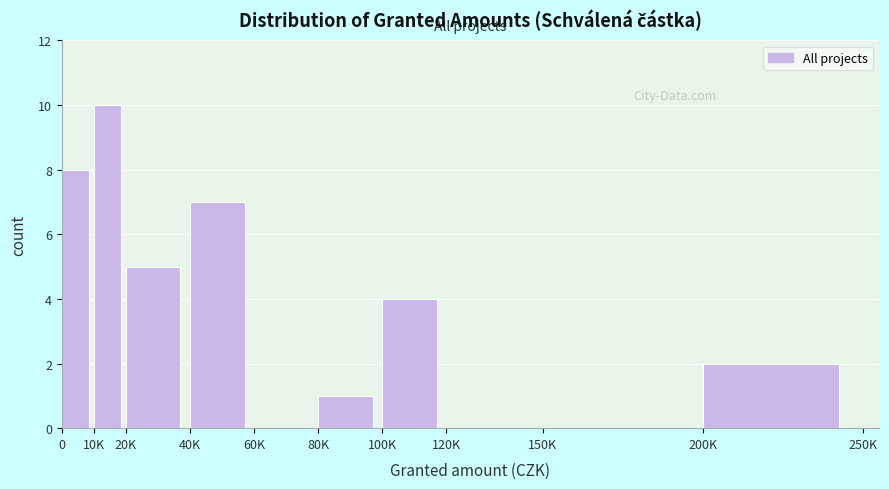

Reading left to right, list all the values displayed in this chart.

0=8	10K=10	20K=5	40K=7	60K=0	80K=1	100K=4	120K=0	150K=0	200K=2